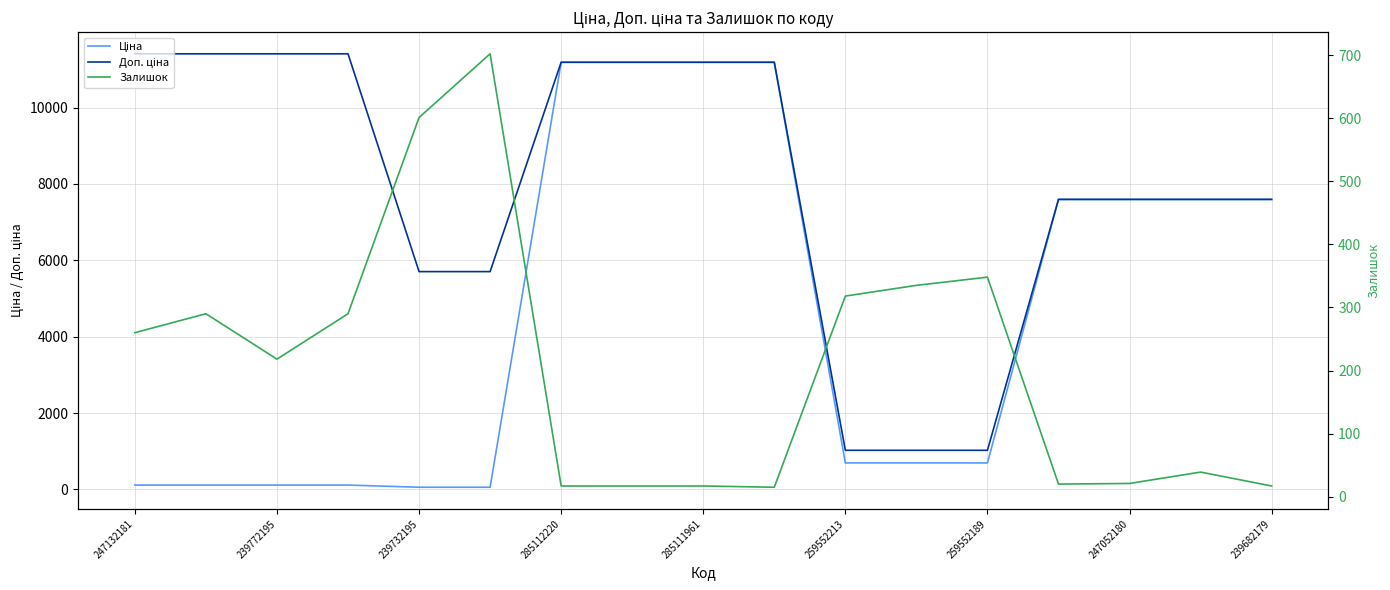

List the series in order of their peak value, lowest first.

Залишок, Ціна, Доп. ціна